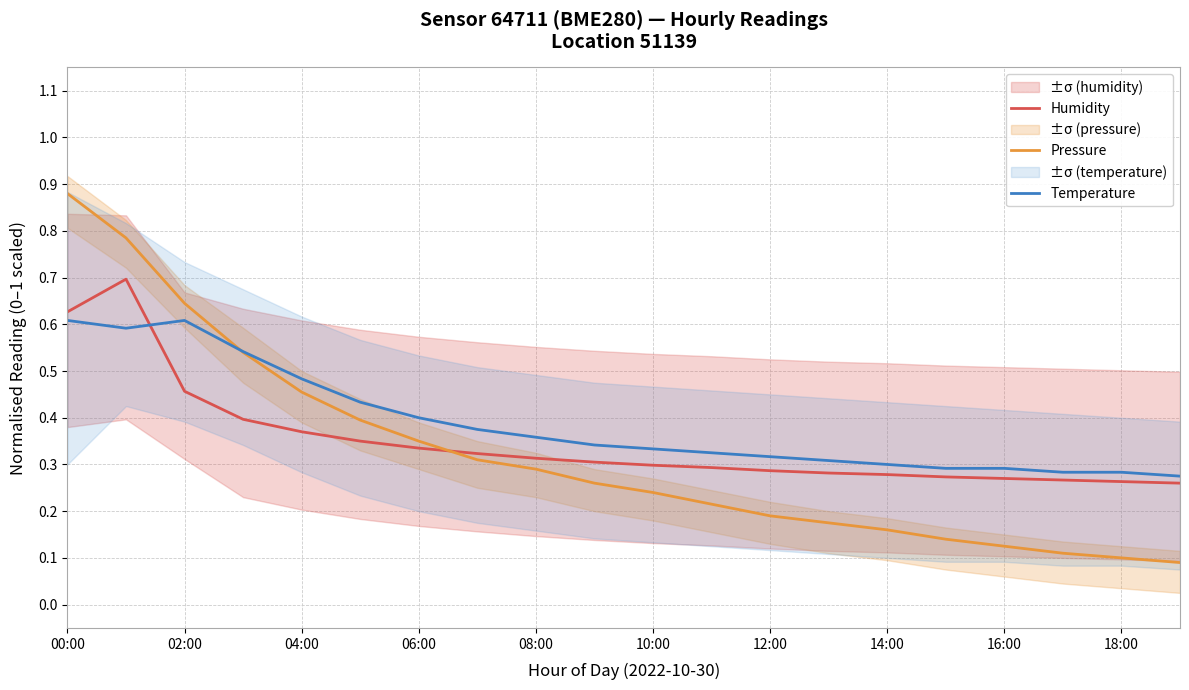

The Pressure series shows 1.0 at 02:00. True or false?

False